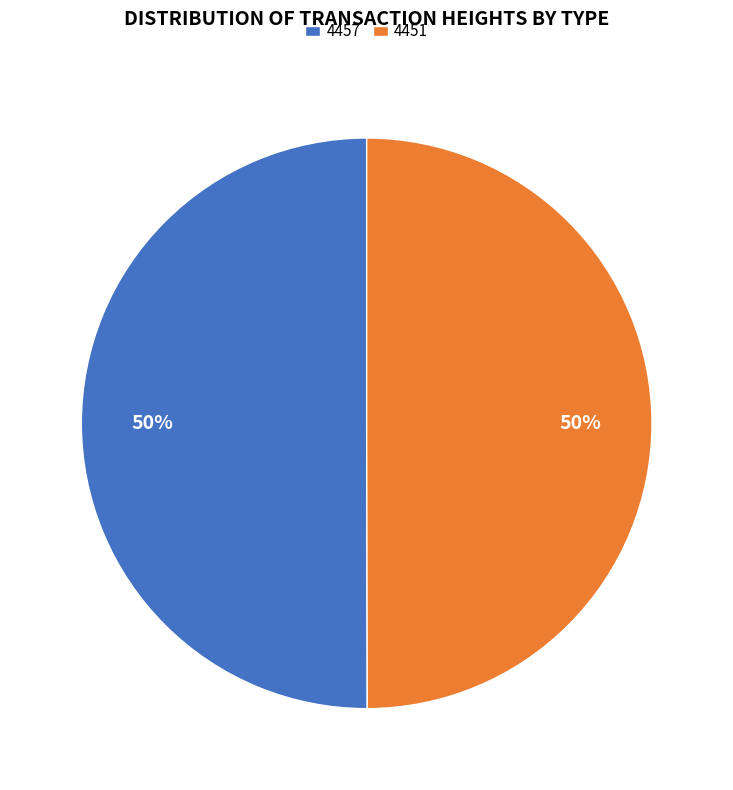

What percentage is the 4457 slice, to the nearest percent?

50%